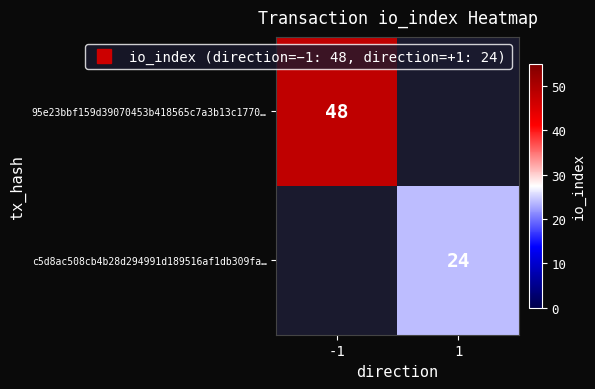

At how many categories does at least one series exceed 28?

1